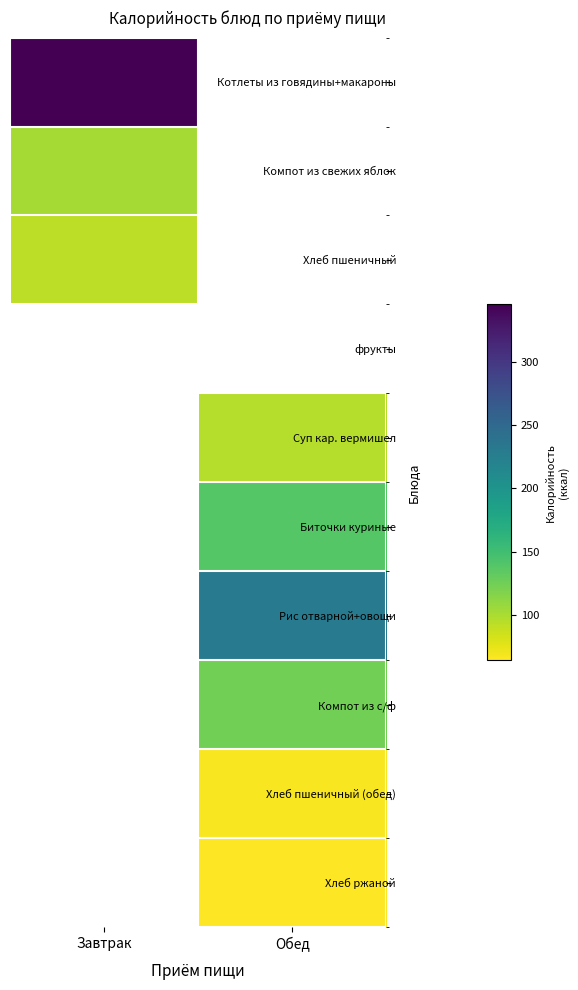

Which has a higher value, Обед or Завтрак?

Завтрак